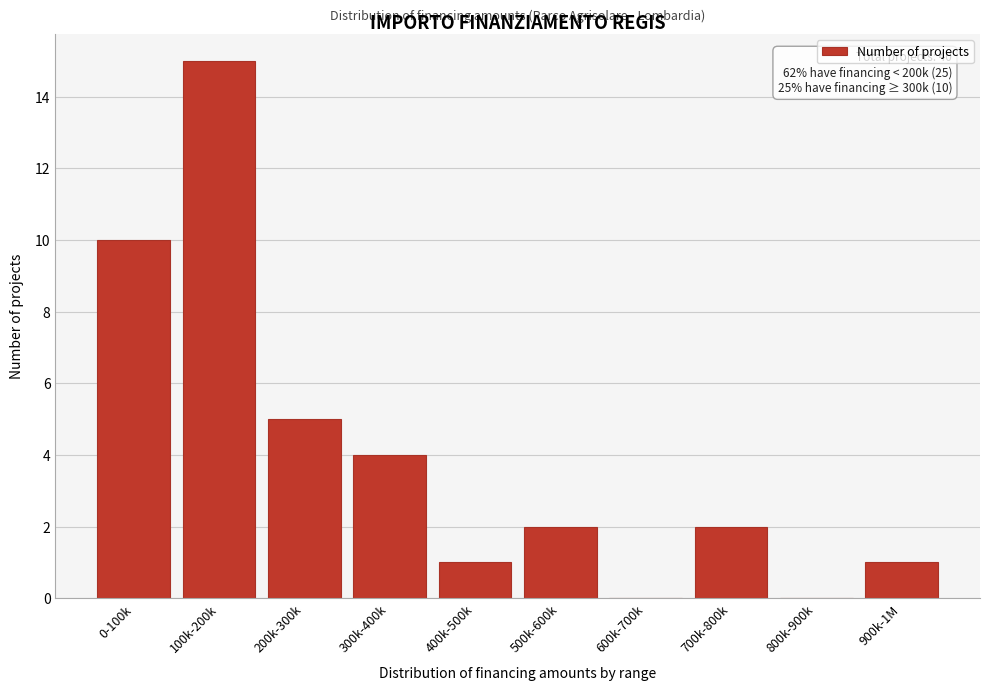

Reading left to right, list all the values displayed in this chart.

0-100k=10	100k-200k=15	200k-300k=5	300k-400k=4	400k-500k=1	500k-600k=2	600k-700k=0	700k-800k=2	800k-900k=0	900k-1M=1